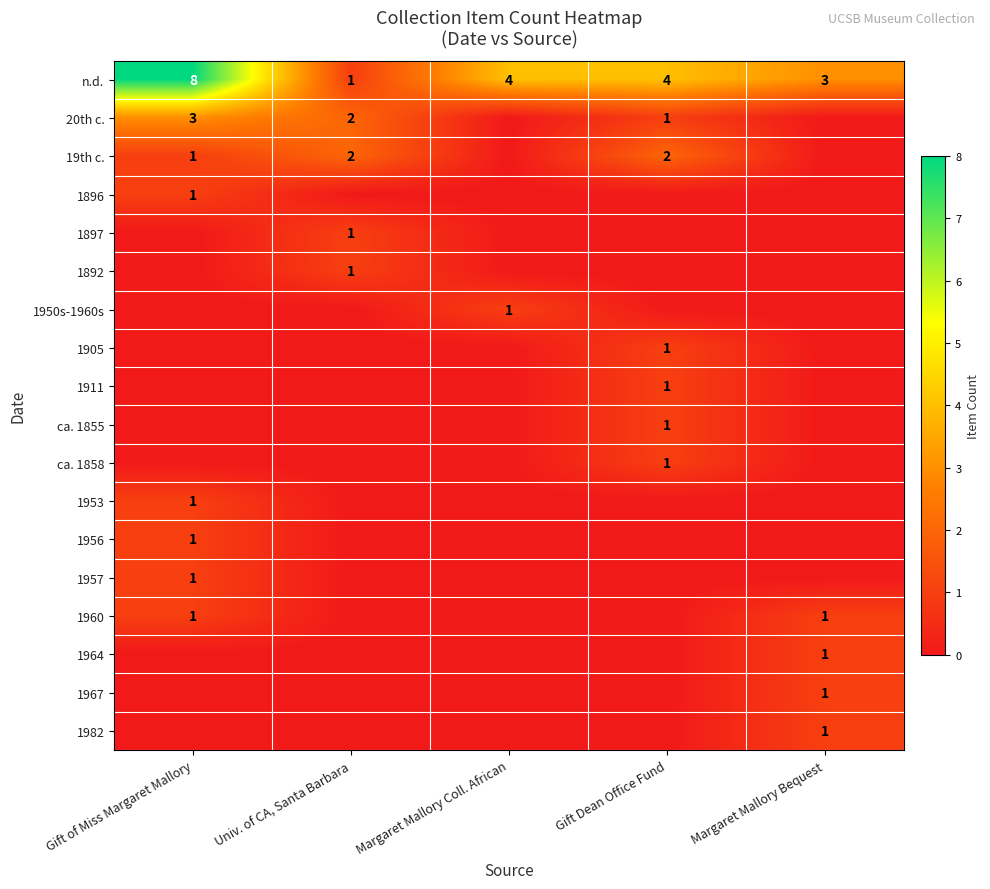

The ca. 1858 series shows 1 at Gift Dean Office Fund. True or false?

True